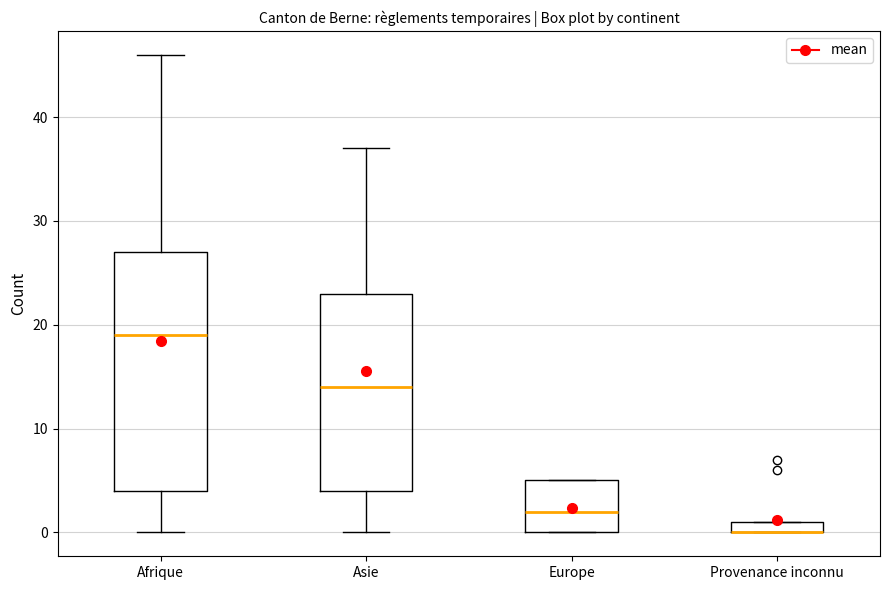

Comparing the boxes themselves (not the whiskers), which one is the tallest?

Afrique